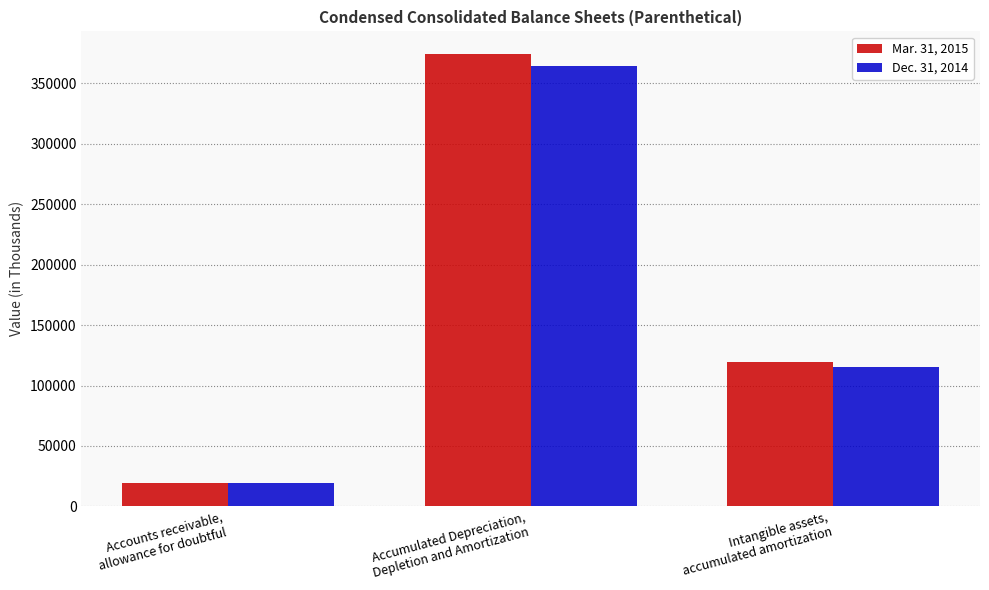

The value of Dec. 31, 2014 at Accumulated Depreciation,
Depletion and Amortization is 364124. True or false?

True